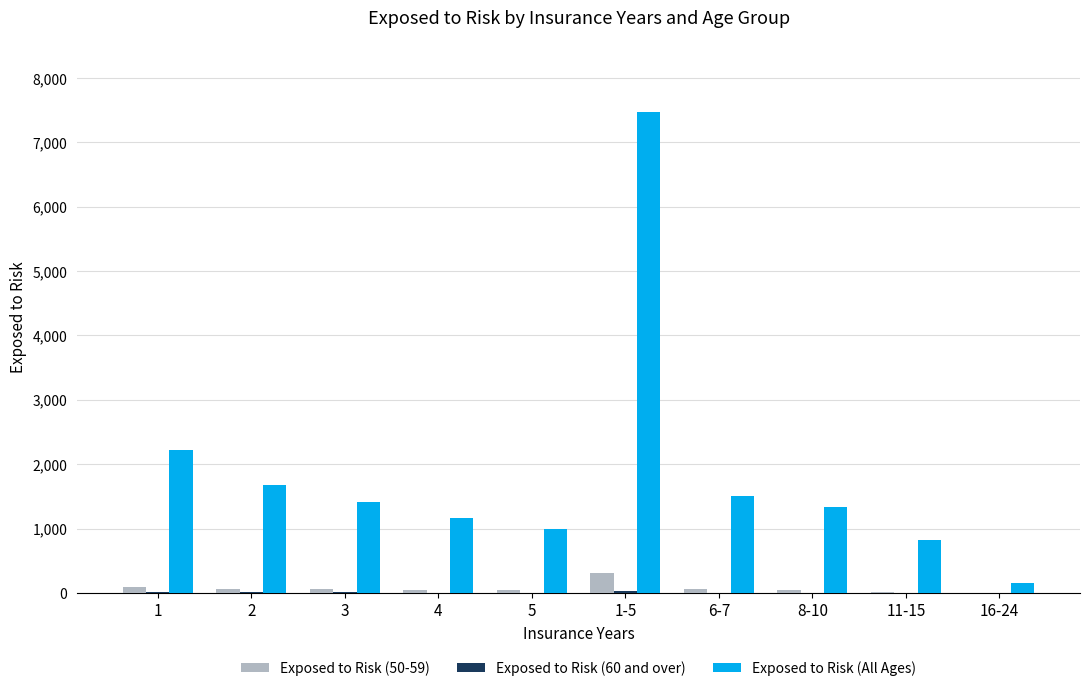

Count the number of categories in the chart.

10